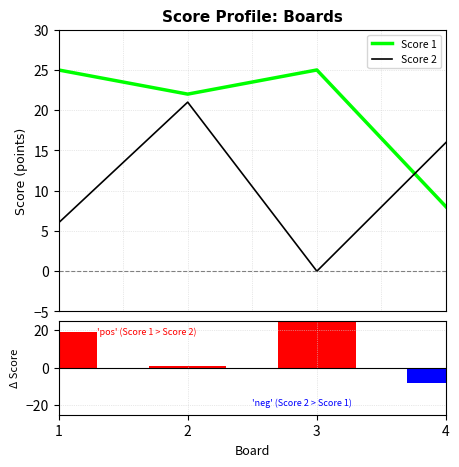

True or false: Score 1 − Score 2 has a value of -4 at 4.

False